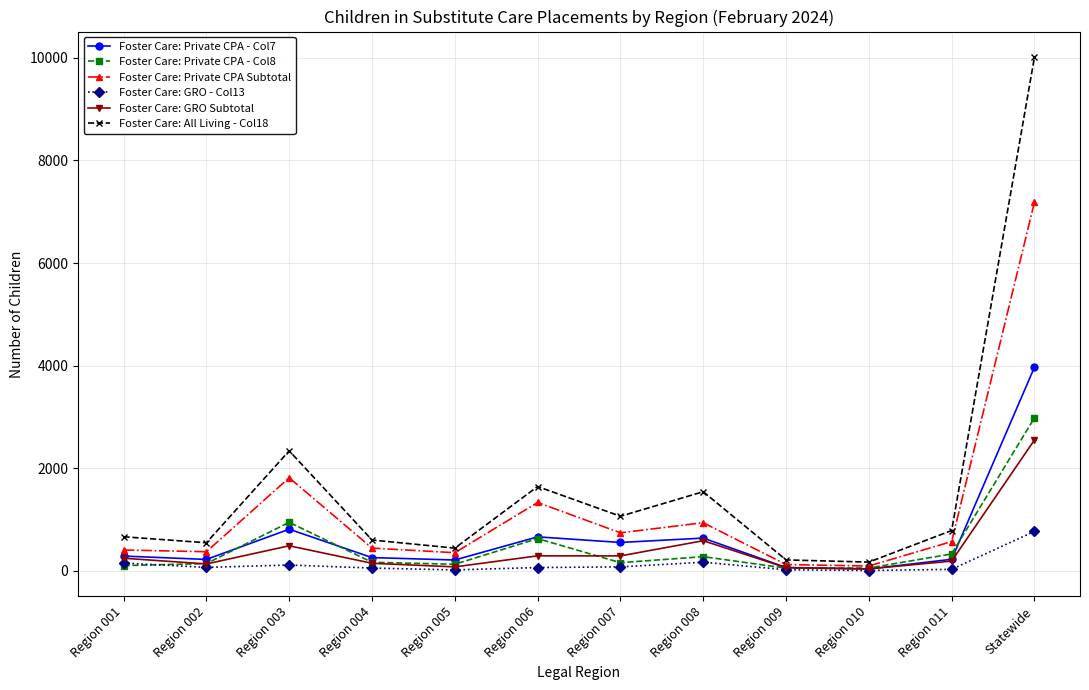

At which label is Foster Care: Private CPA Subtotal closest to 3639?

Region 003